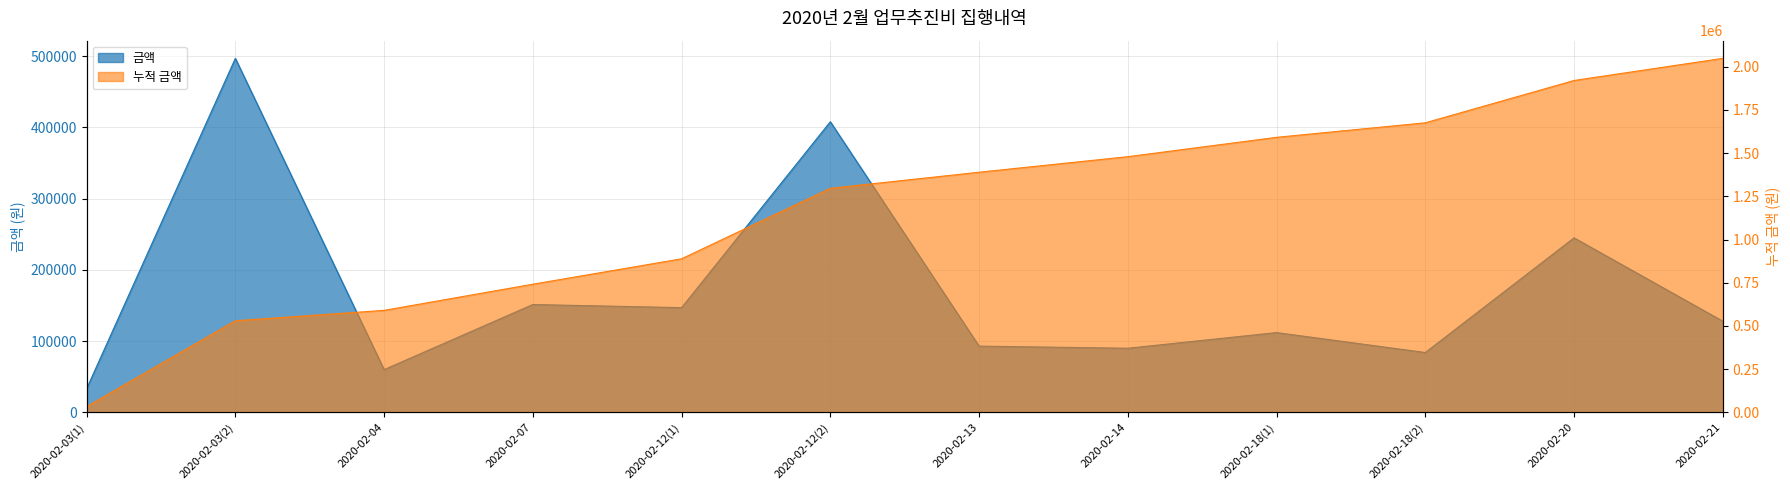

Is it true that the value at 2020-02-12(2) is 602259?

False